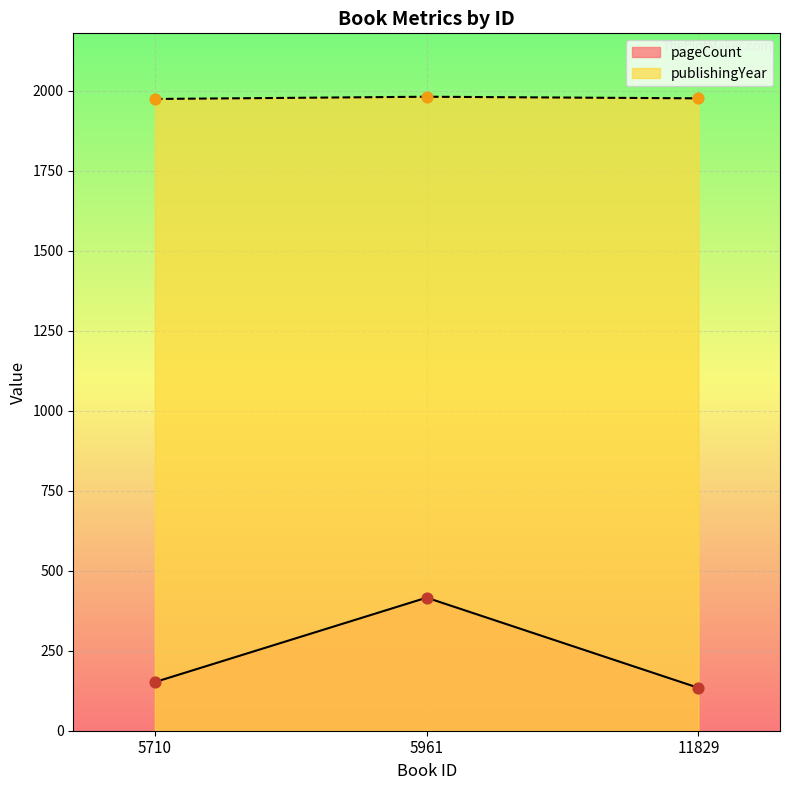

At how many categories does at least one series exceed 370?

3